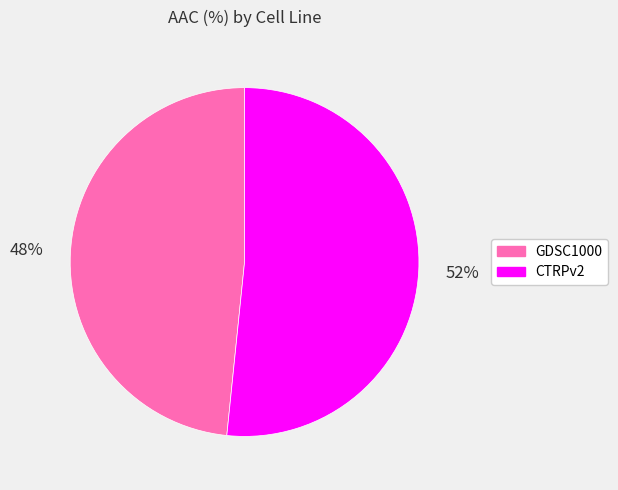

To the nearest percent, what is the combined percentage of CTRPv2 and GDSC1000?

100%